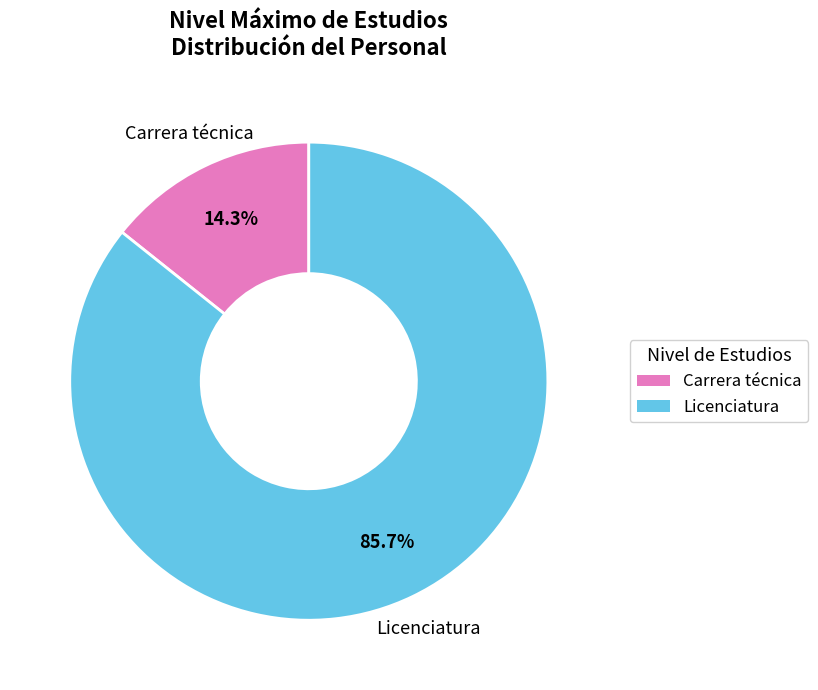

Does any single category account for the majority?

Yes